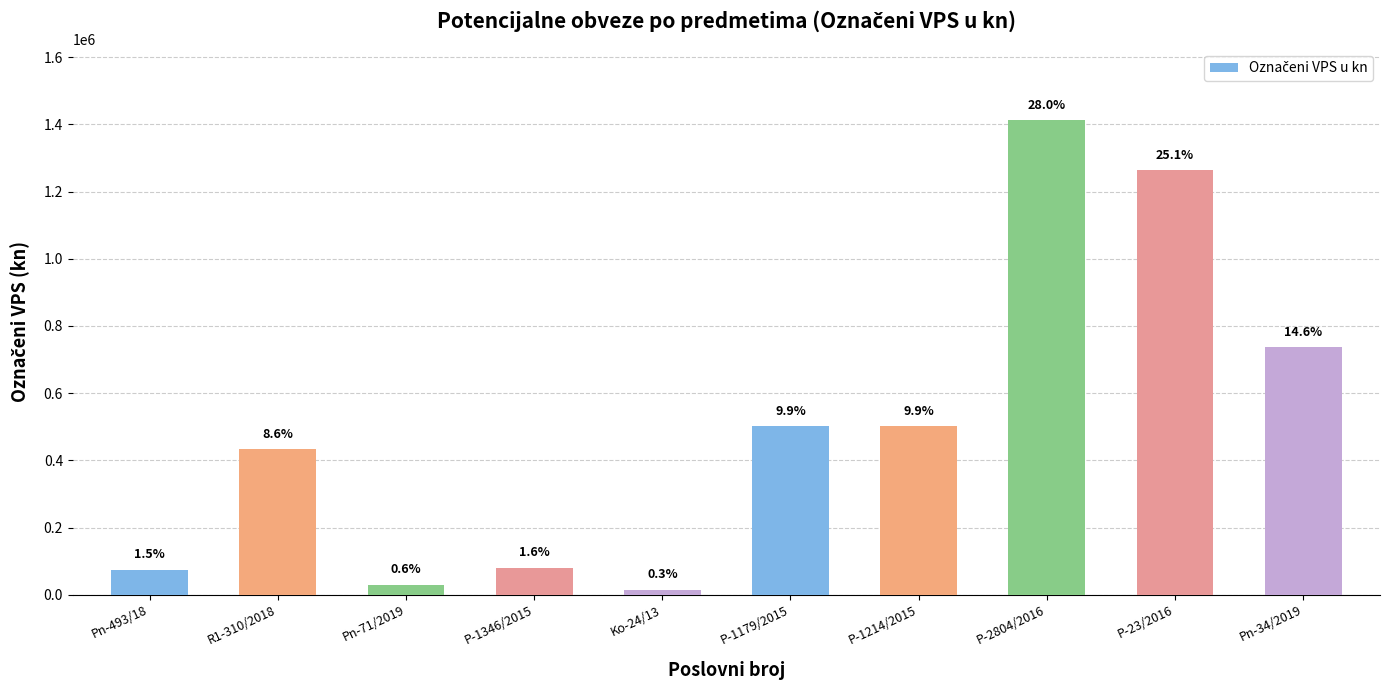

The chart shows a value of 501000.0 at P-1214/2015. True or false?

True